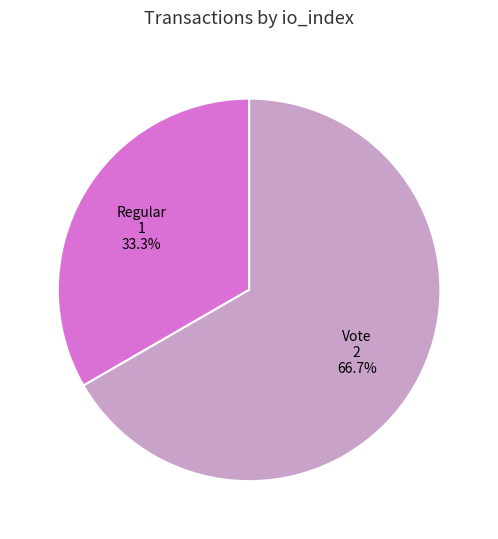

Which slice represents more than half of the pie?

Vote